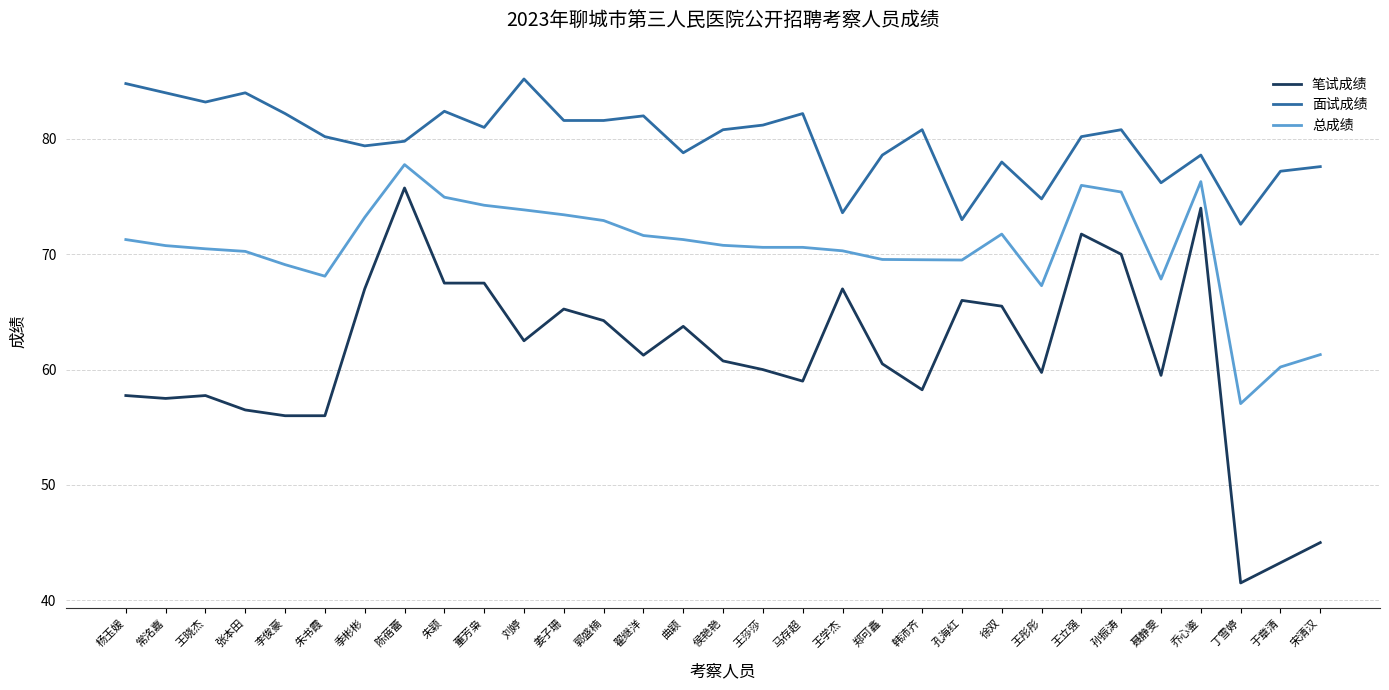

What is the minimum value for 面试成绩?

72.6